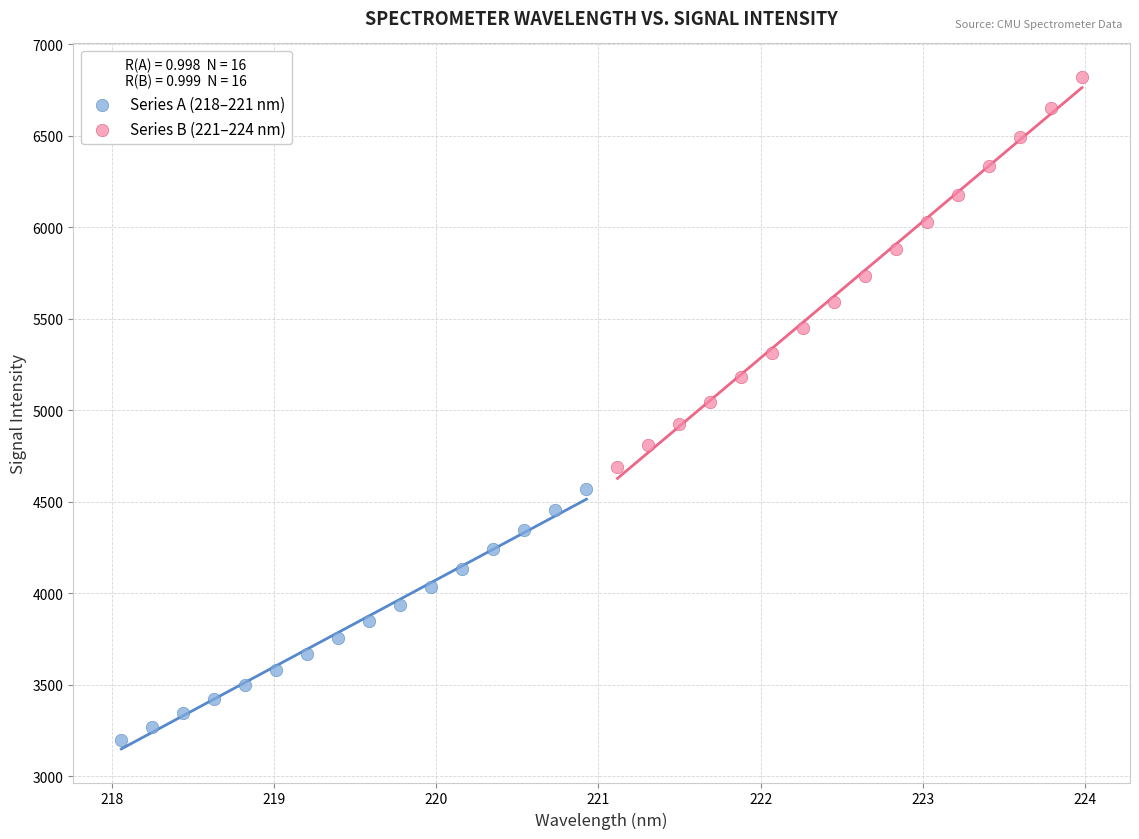

Which series reaches the minimum Y coordinate?

Series A (218–221 nm)